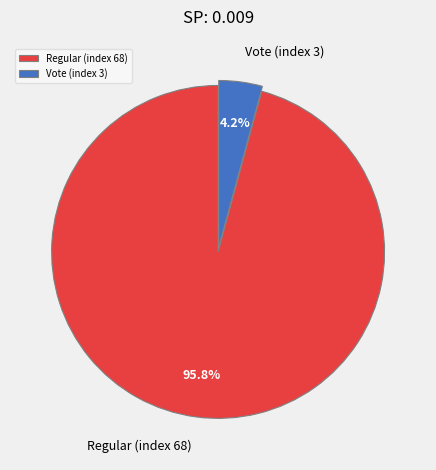

What percentage is NOT represented by Vote (index 3)?

95.8%